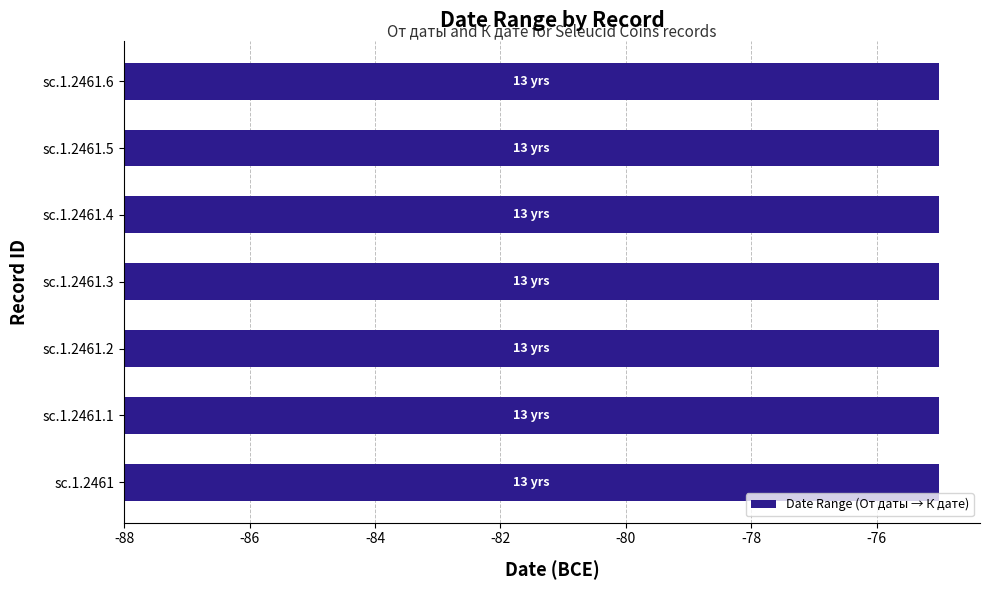

What is the greatest value displayed?

-75